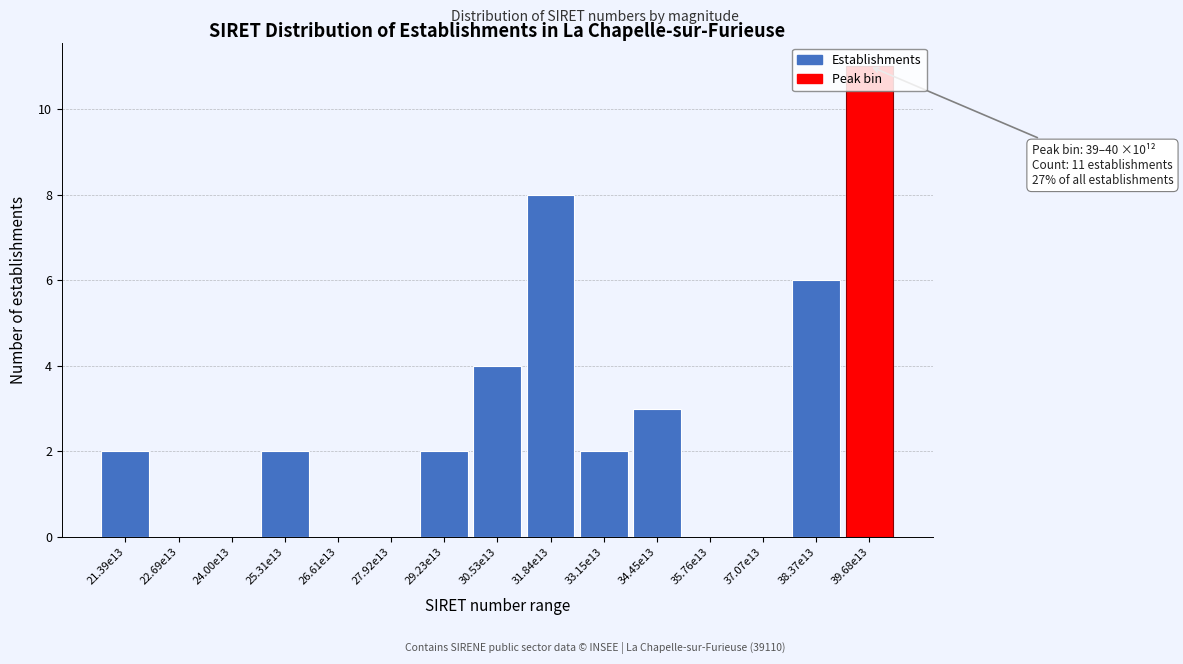

At which category does the chart reach its peak across all series?

39.68e13